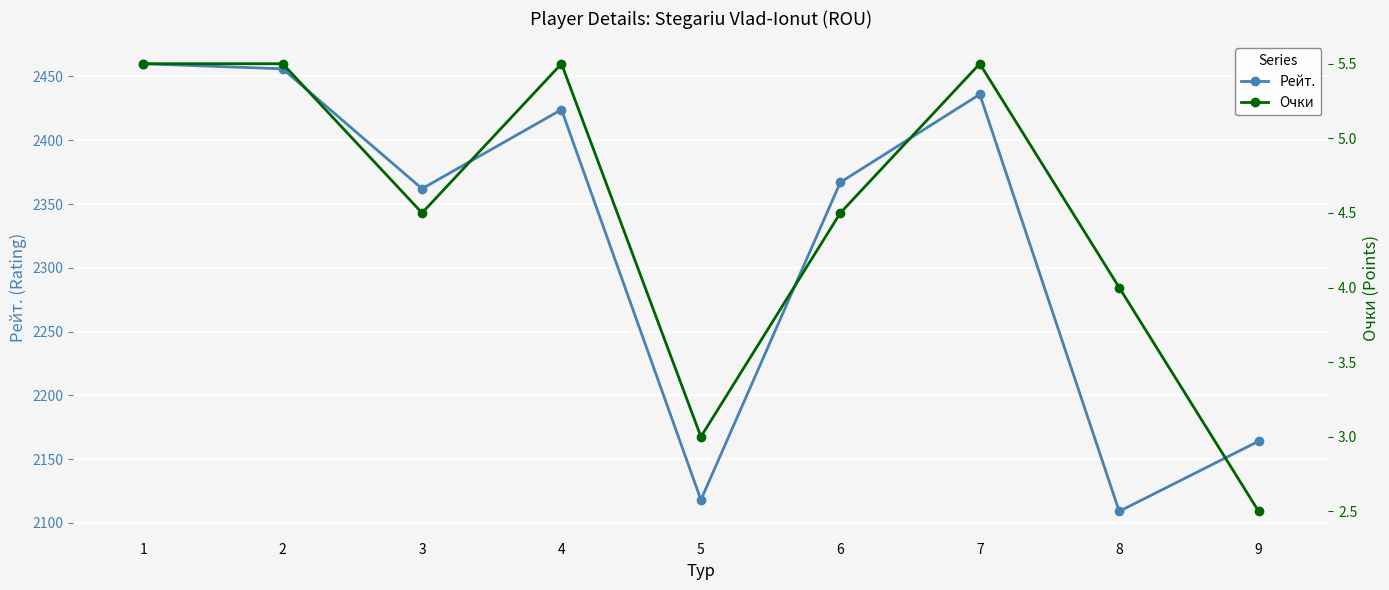

What is the maximum value for Рейт.?

2460